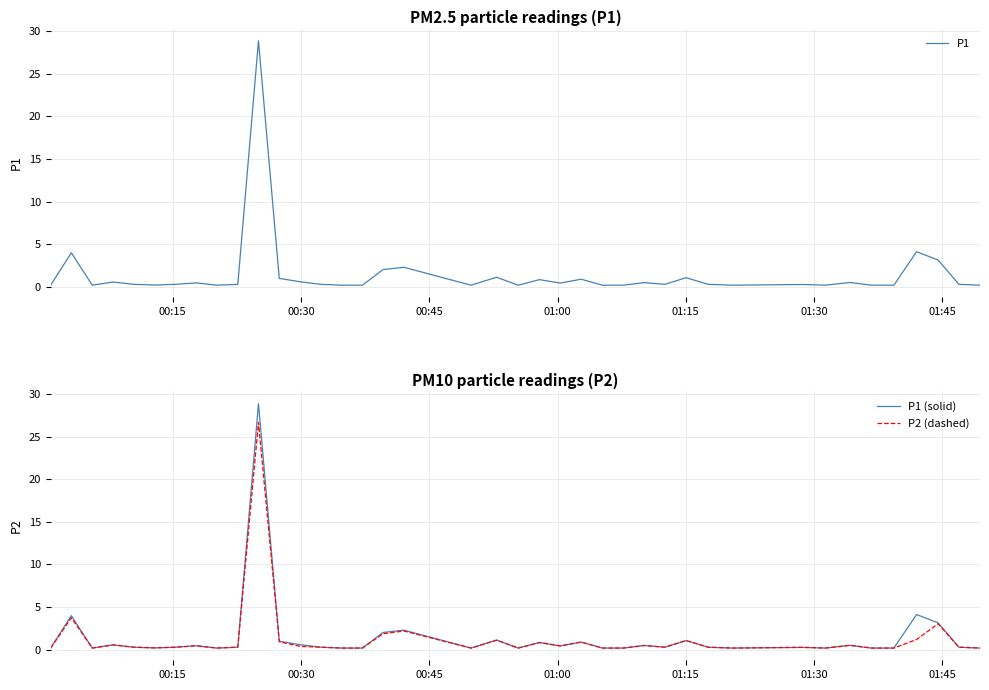

What are all the series names shown in the legend?

P1, P1 (solid), P2 (dashed)